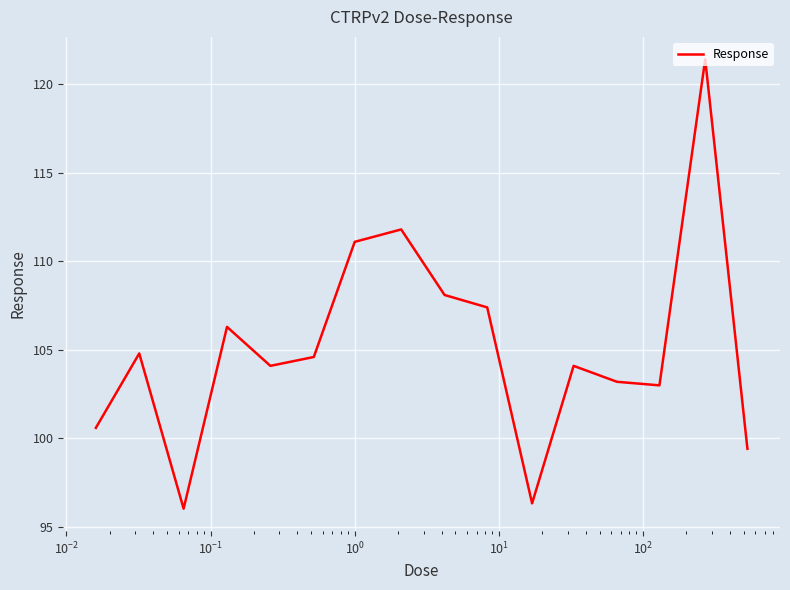

What is the difference between the maximum and minimum values?

25.4